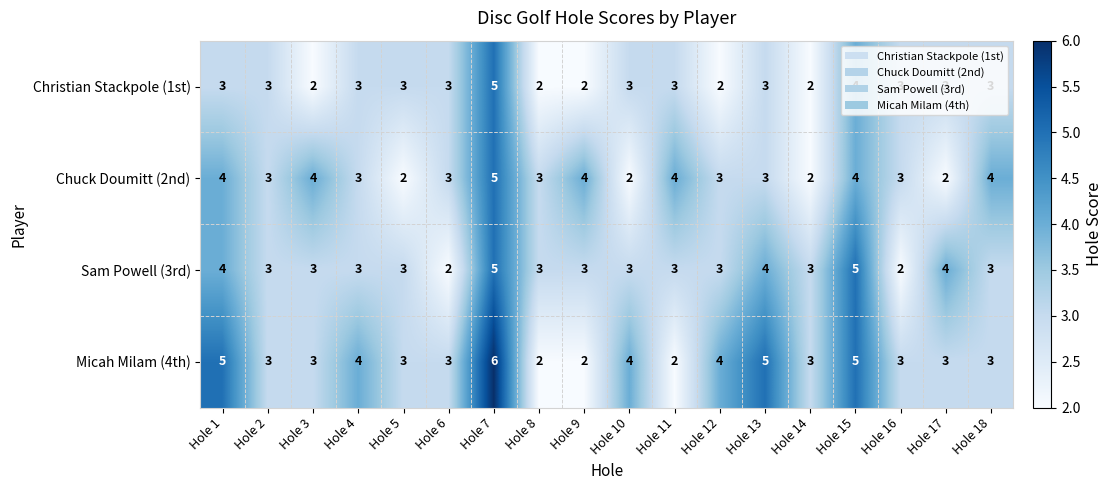

Read the Christian Stackpole (1st) value at Hole 17.

3